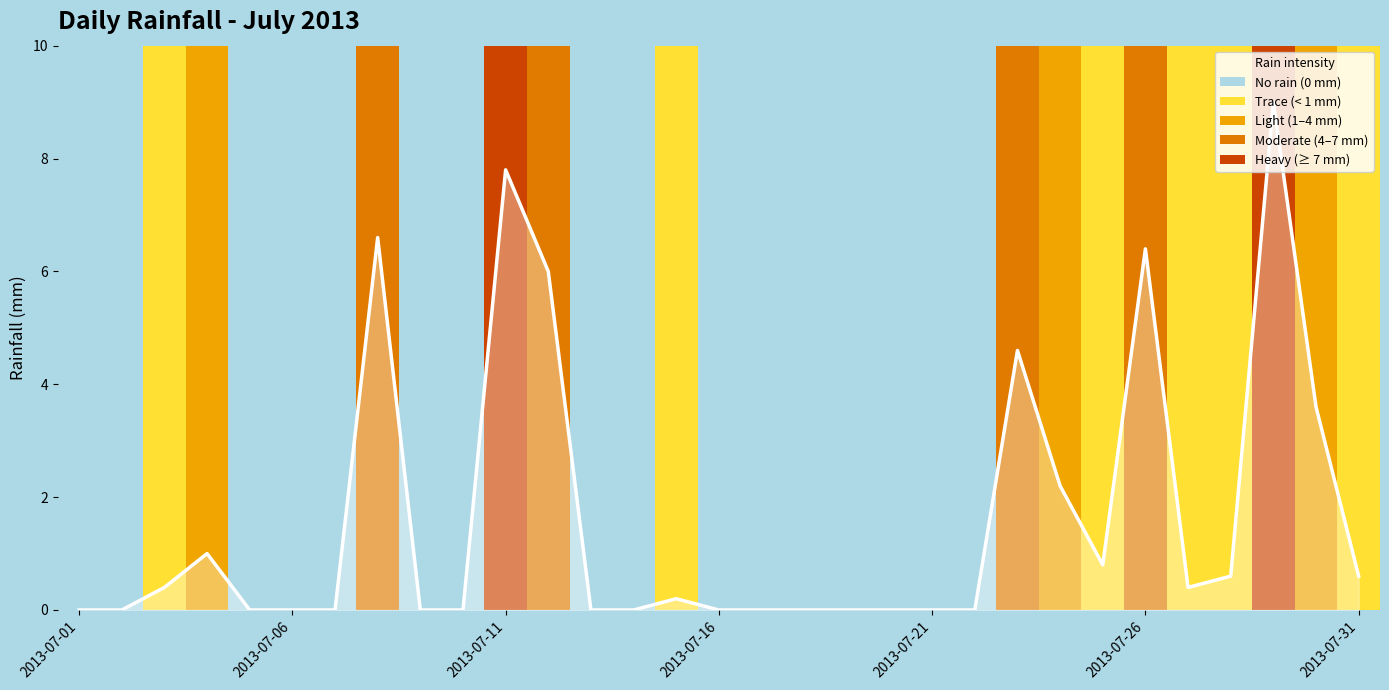

What is the maximum value shown in the chart?

9.0